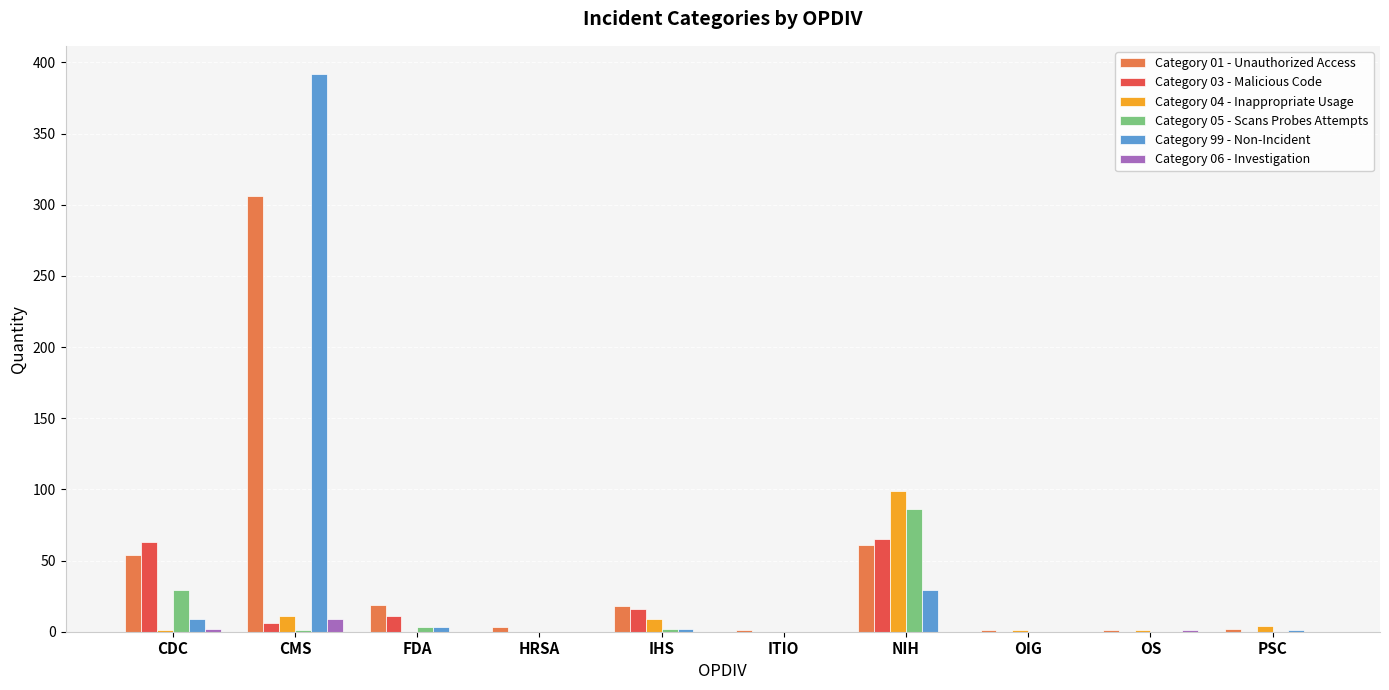

Where is Category 99 - Non-Incident nearest to the value 196?

NIH